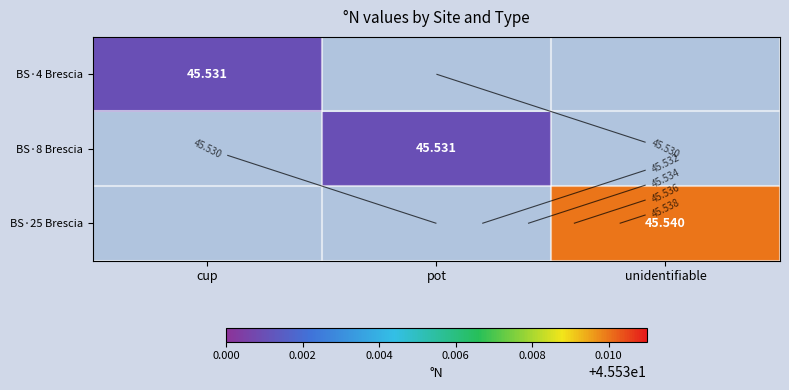

List the series in order of their overall mean, lowest first.

BS·4 Brescia, BS·8 Brescia, BS·25 Brescia